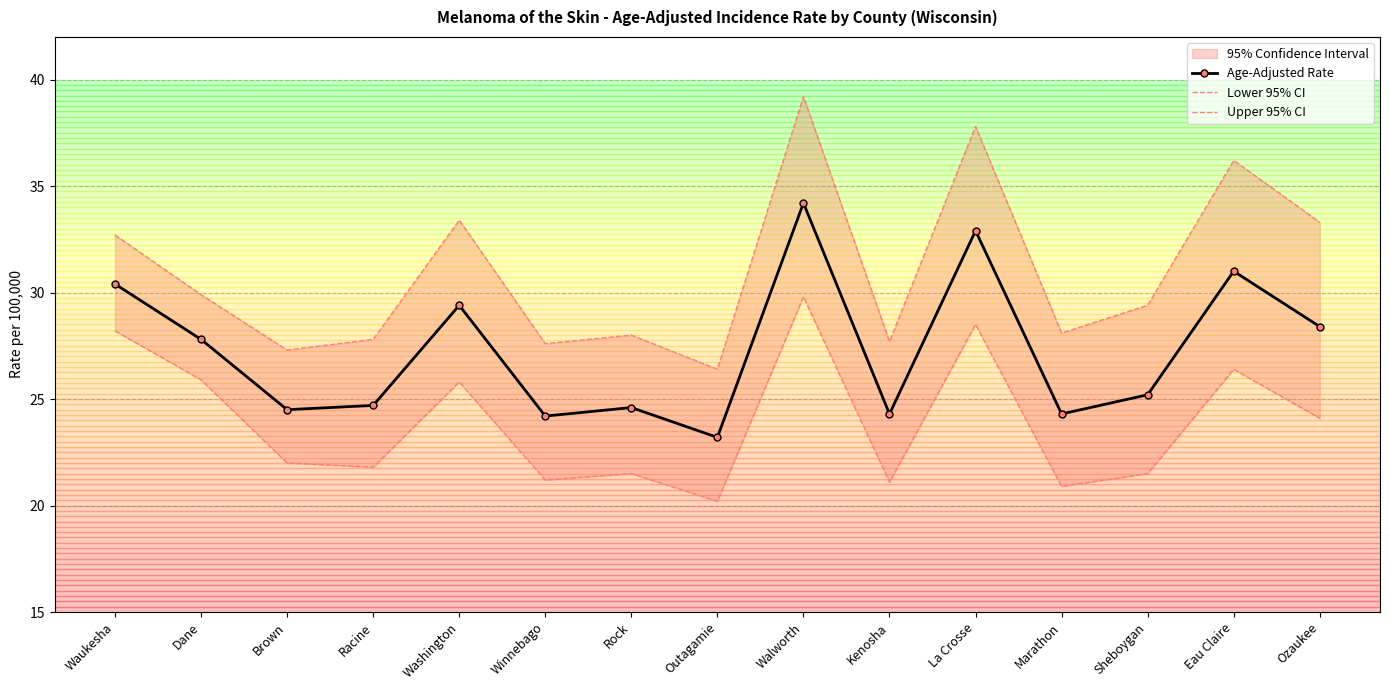

True or false: Lower 95% CI and Upper 95% CI cross at least once.

False